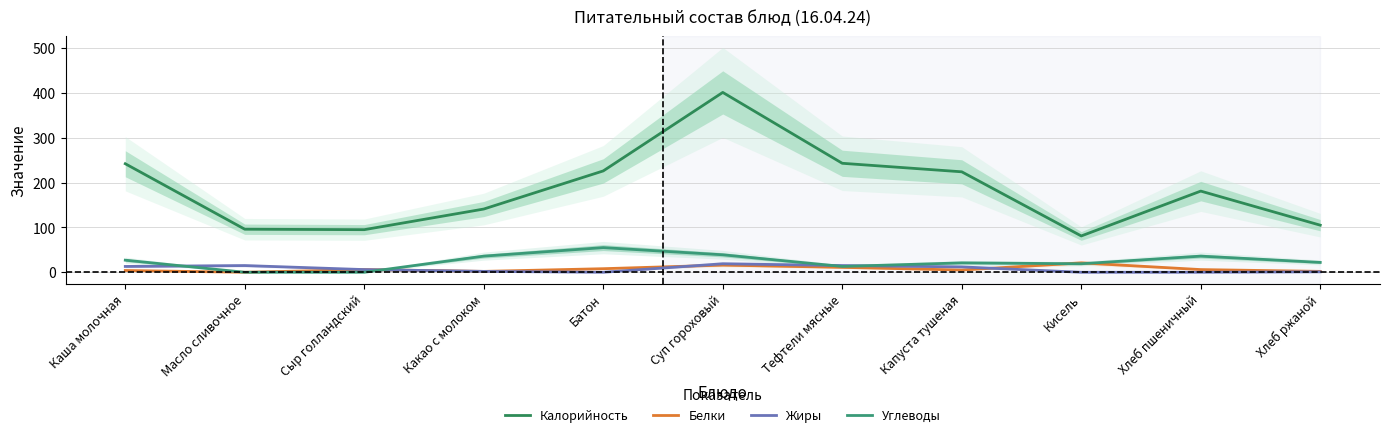

At which category does the chart reach its peak across all series?

Суп гороховый